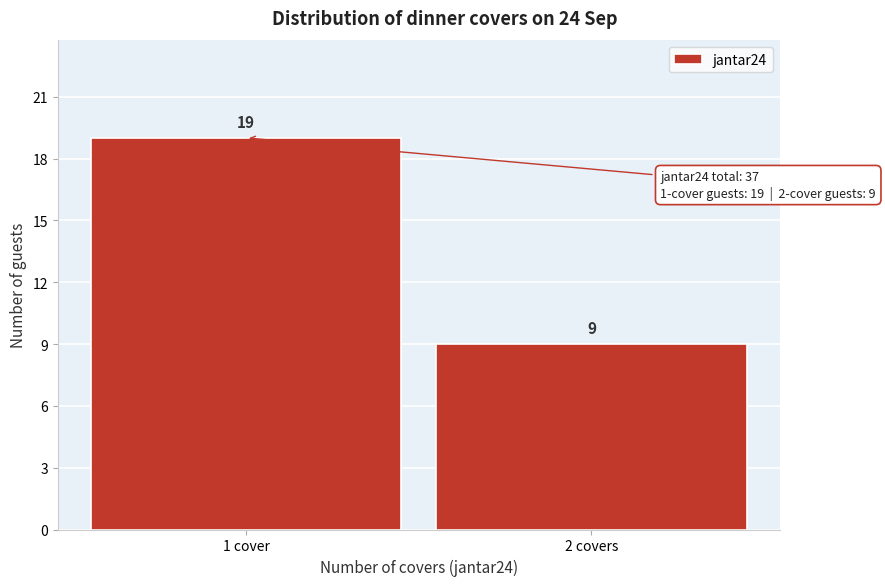

Reading right to left, what are all the values shown in this chart?

2 covers=9	1 cover=19